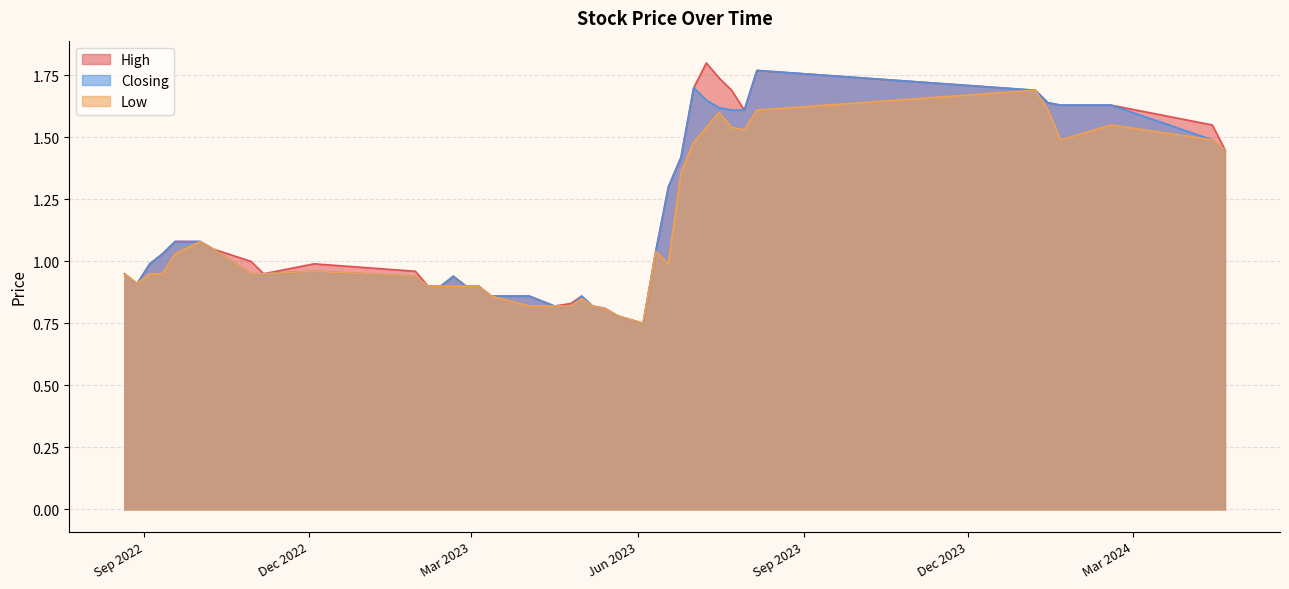

What is the smallest value displayed?

0.8